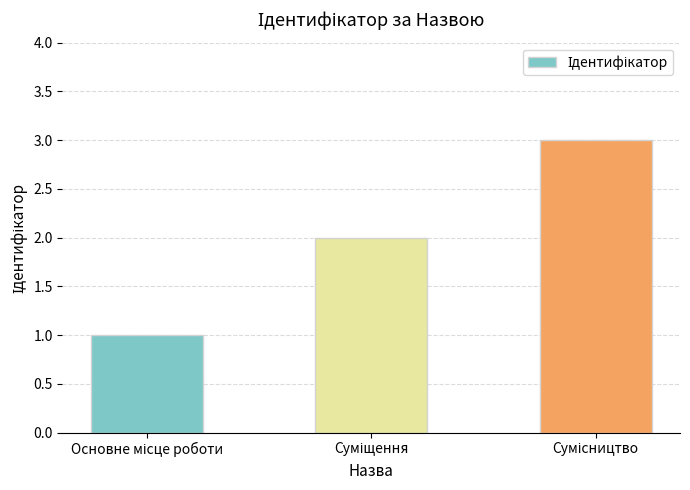

What is the maximum value shown in the chart?

3